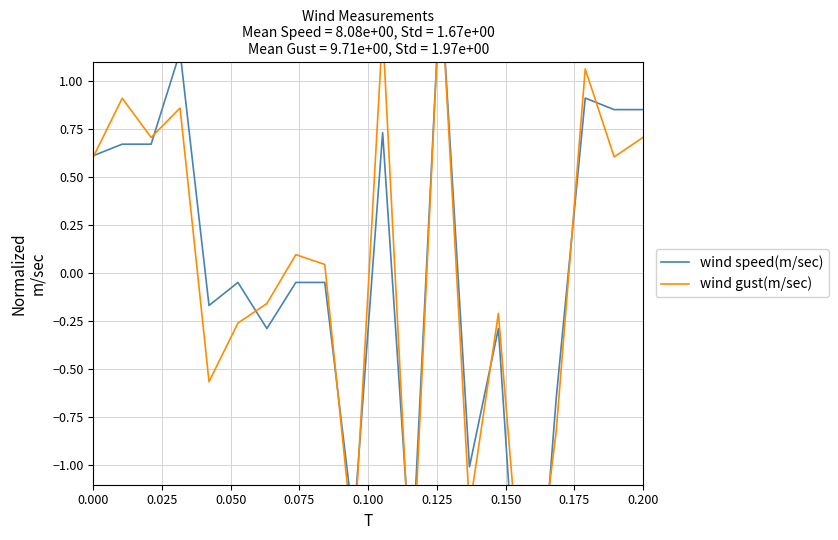

Rank the series by their maximum value, from lowest to highest.

wind speed(m/sec), wind gust(m/sec)